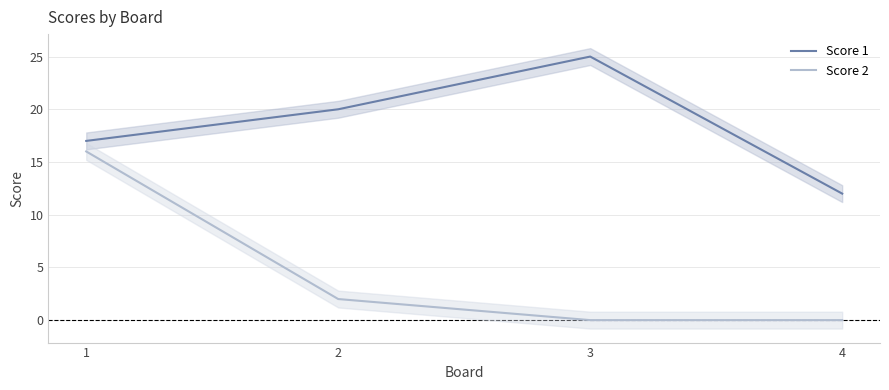

Is it true that Score 1 equals 17 at 1?

True